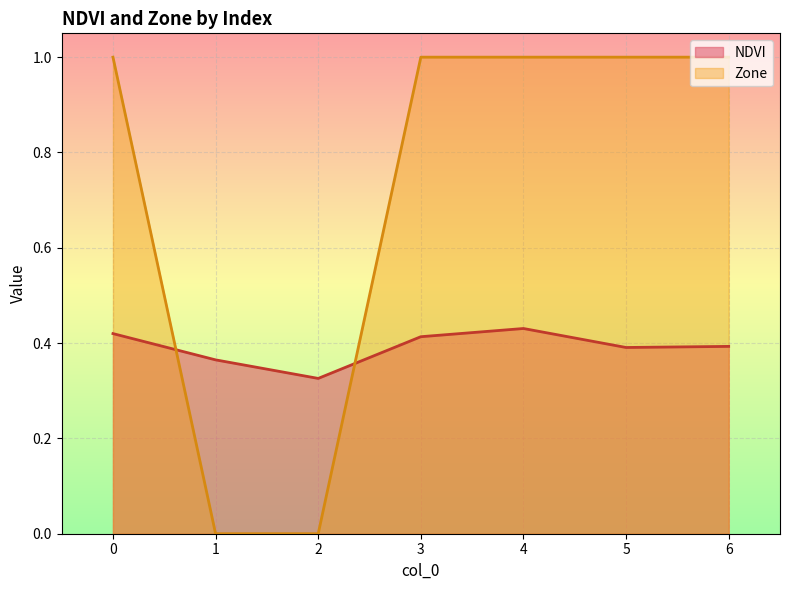

What is the spread (max minus min) of values at 5?

0.6